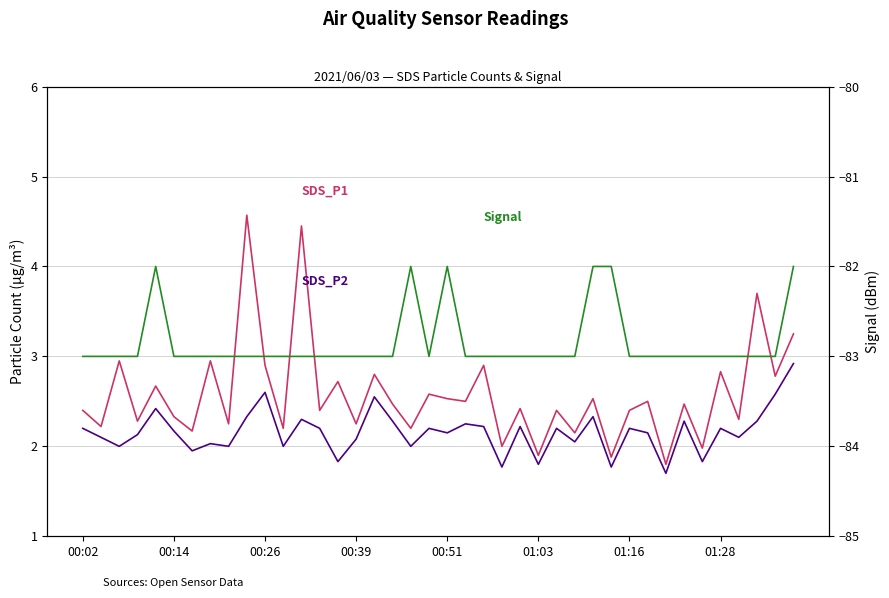

Between 01:03 and 33, which series saw the biggest shift?

SDS_P1